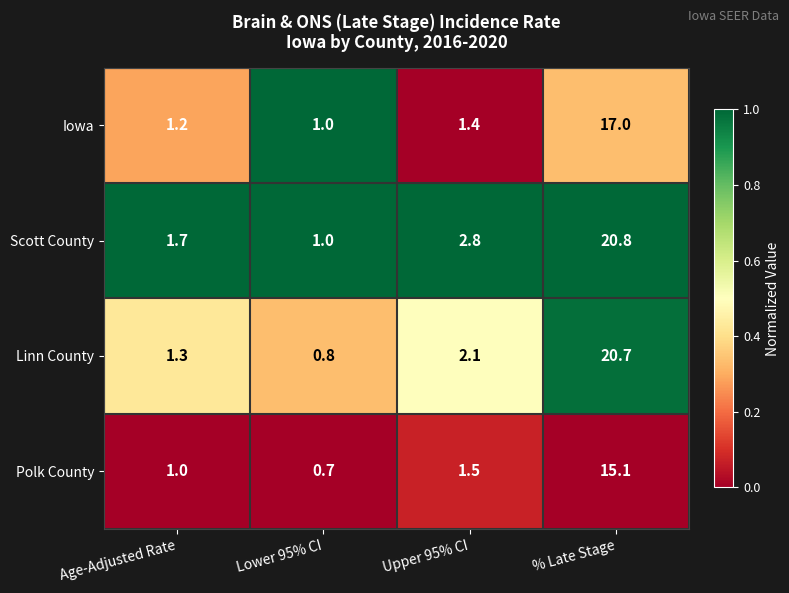

What is the approximate value of Linn County at Age-Adjusted Rate?

1.3